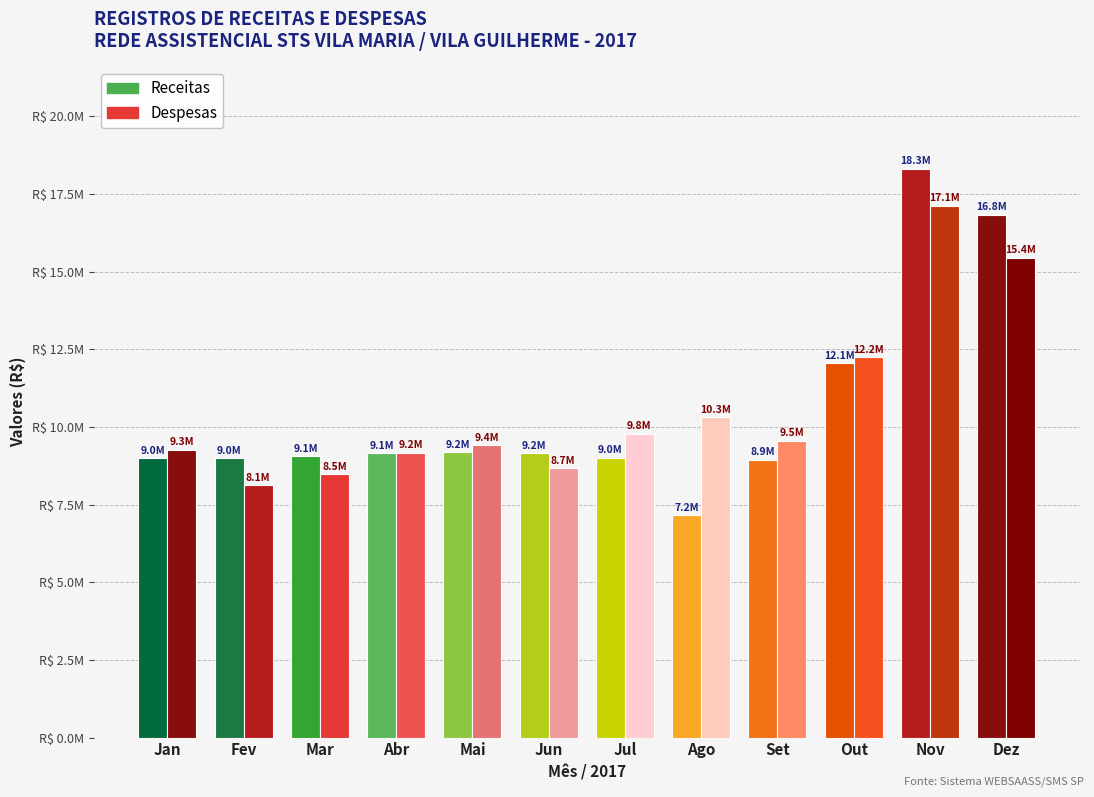

Are the bars grouped side by side (vs. stacked)?

Yes